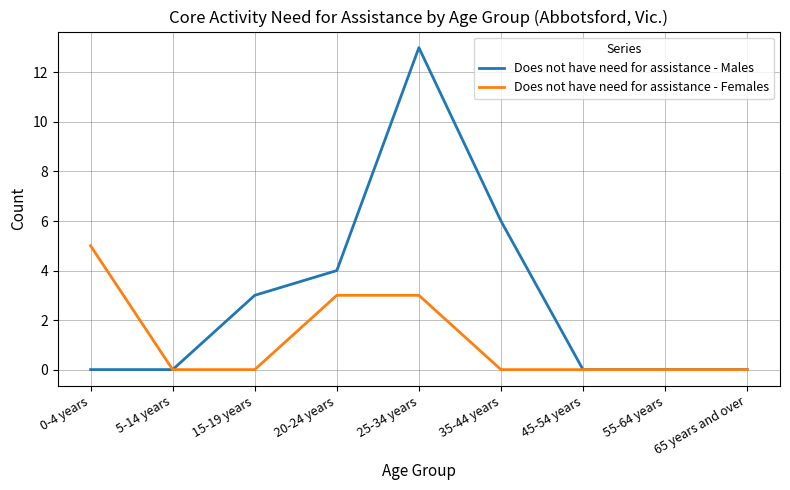

The value of Does not have need for assistance - Females at 15-19 years is 0. True or false?

True